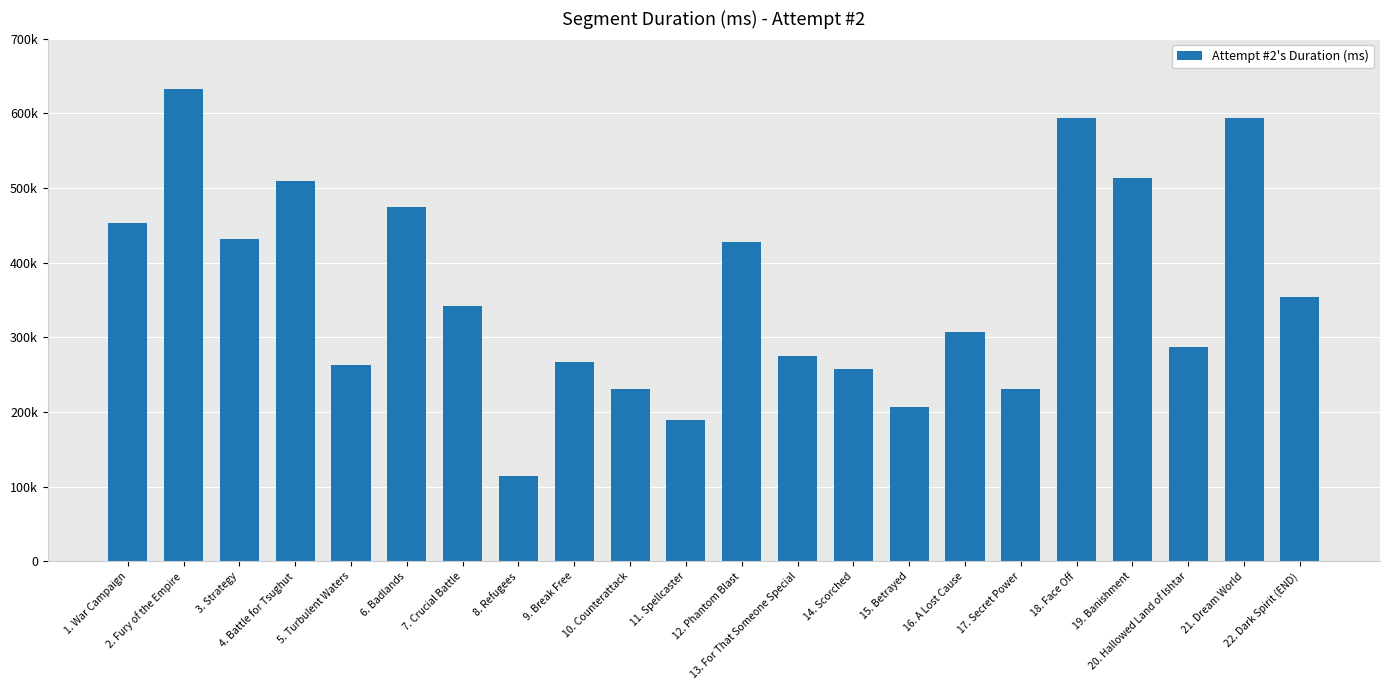

The chart shows a value of 593294 at 21. Dream World. True or false?

True